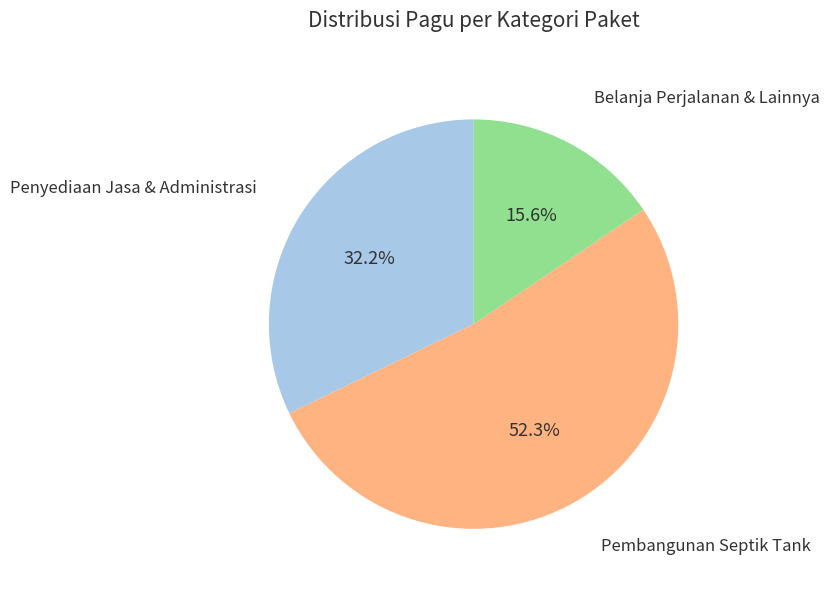

How many slices are in this pie chart?

3